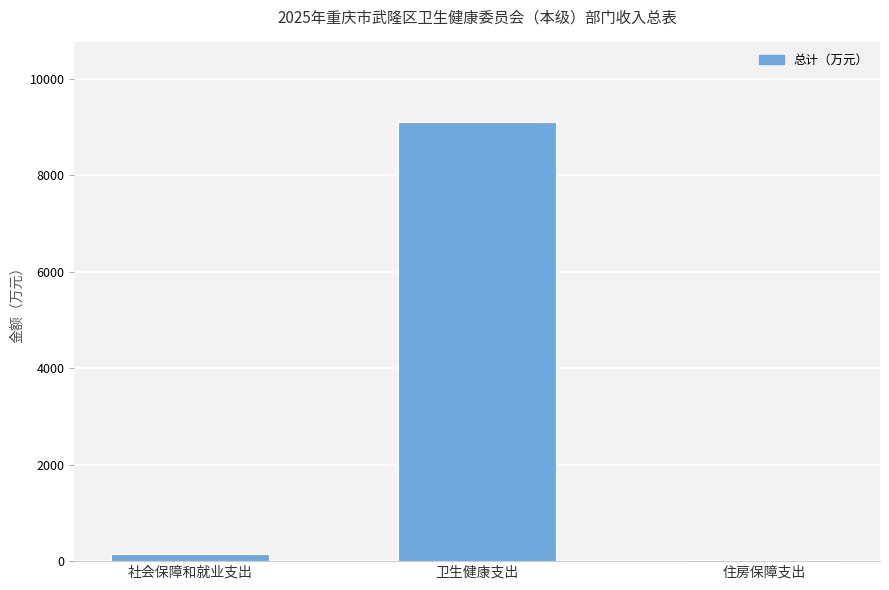

Count the number of values greater than 145.

2